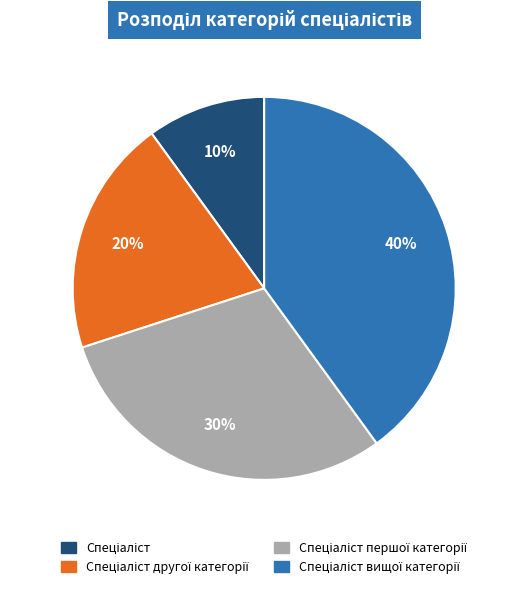

Does any single category account for the majority?

No